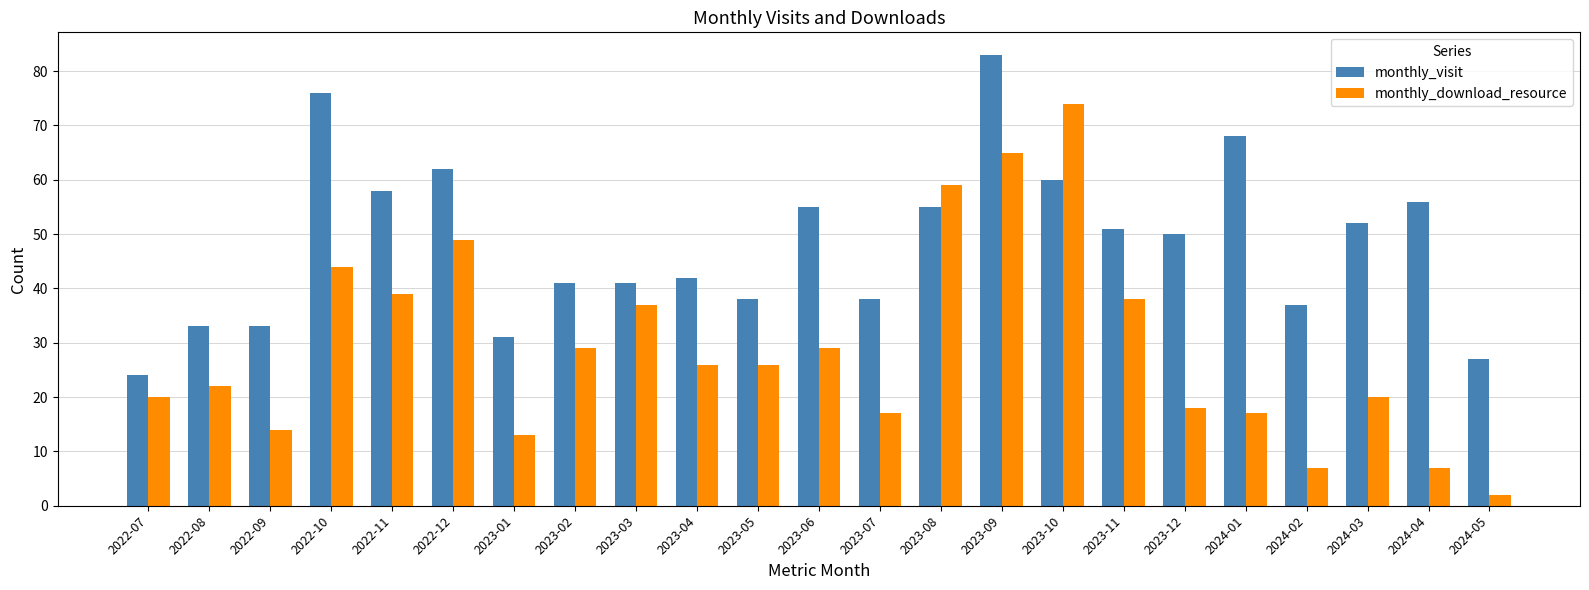

Which label corresponds to the largest value in the chart?

2023-09